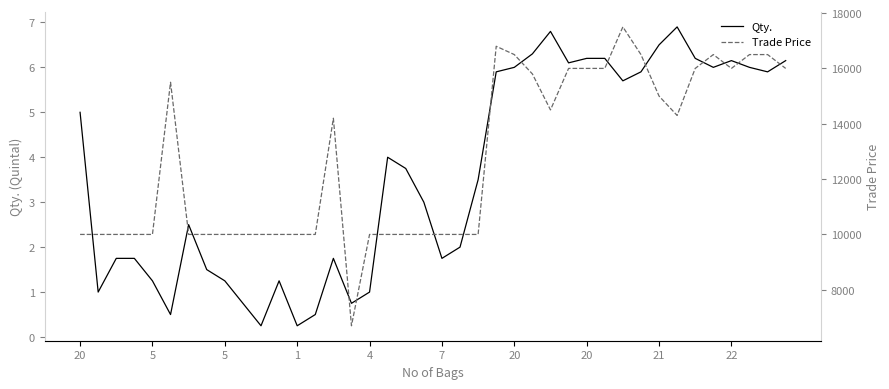

Reading right to left, what are all the values shown in this chart?

Qty.: 6.2	5.9	6.0	6.2	6.0	6.2	6.9	6.5	5.9	5.7	6.2	6.2	6.1	6.8	6.3	6.0	5.9	3.5	2.0	1.8	3.0	3.8	4.0	1.0	0.8	1.8	0.5	0.2	1.2	0.2	0.8	1.2	1.5	2.5	0.5	1.2	1.8	1.8	1.0	5.0
Trade Price: 16000.0	16500.0	16500.0	16000.0	16500.0	16000.0	14300.0	15000.0	16500.0	17500.0	16000.0	16000.0	16000.0	14500.0	15800.0	16500.0	16800.0	10000.0	10000.0	10000.0	10000.0	10000.0	10000.0	10000.0	6699.0	14200.0	10000.0	10000.0	10000.0	10000.0	10000.0	10000.0	10000.0	10000.0	15500.0	10000.0	10000.0	10000.0	10000.0	10000.0